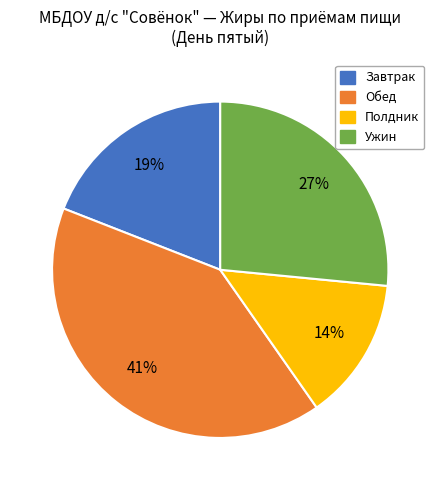

How many slices are in this pie chart?

4